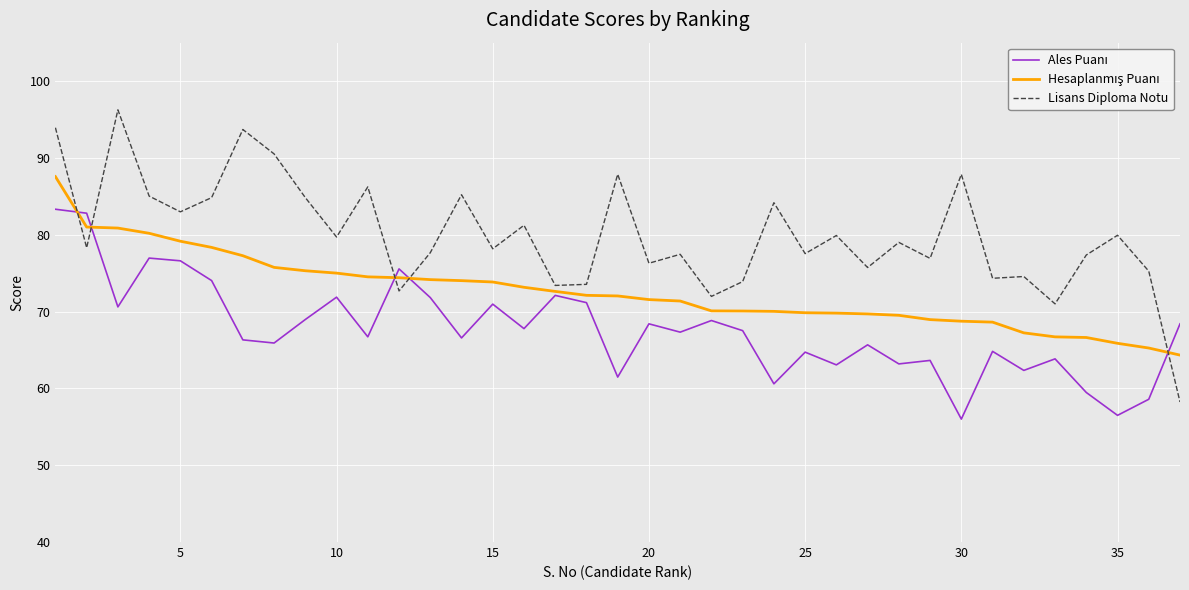

What is the average value of the Lisans Diploma Notu series?

79.9